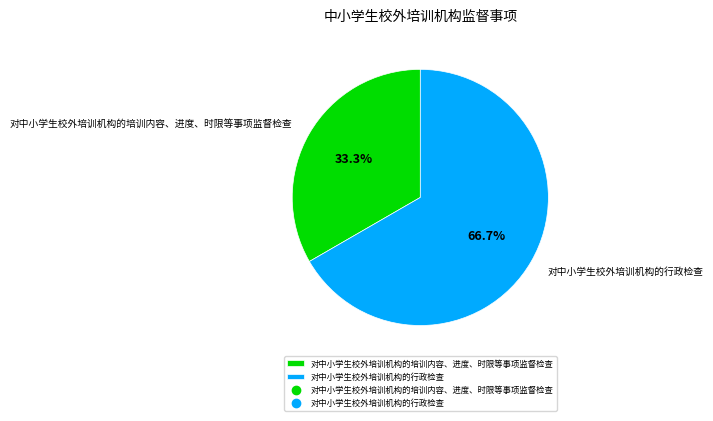

What portion of the pie excludes 对中小学生校外培训机构的培训内容、进度、时限等事项监督检查?

66.7%